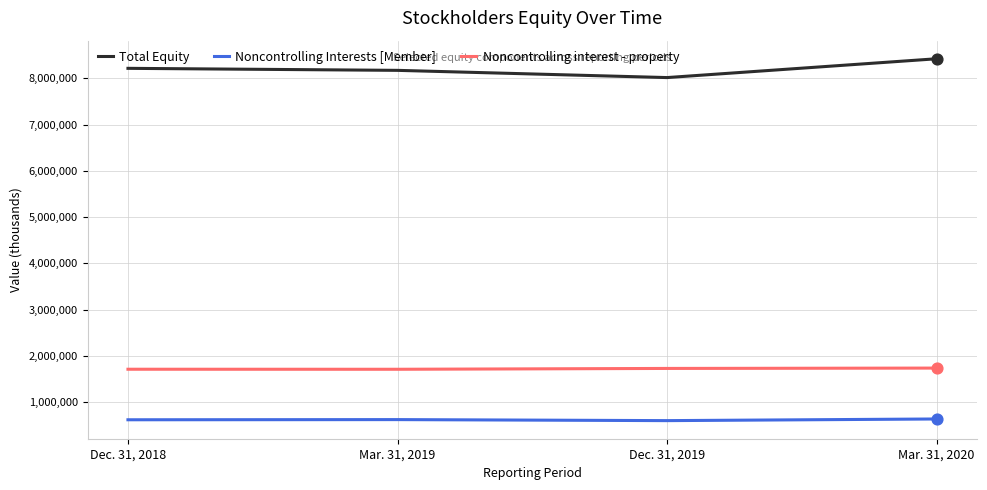

Which series has the largest range (max minus min)?

Total Equity